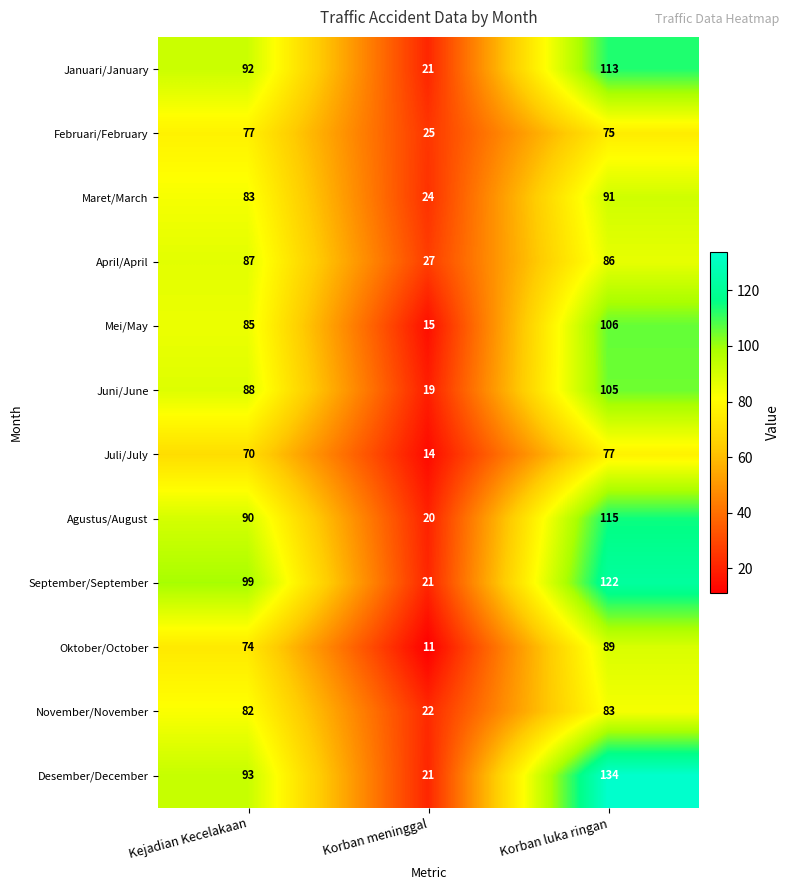

At which label does April/April first exceed 86?

Kejadian Kecelakaan